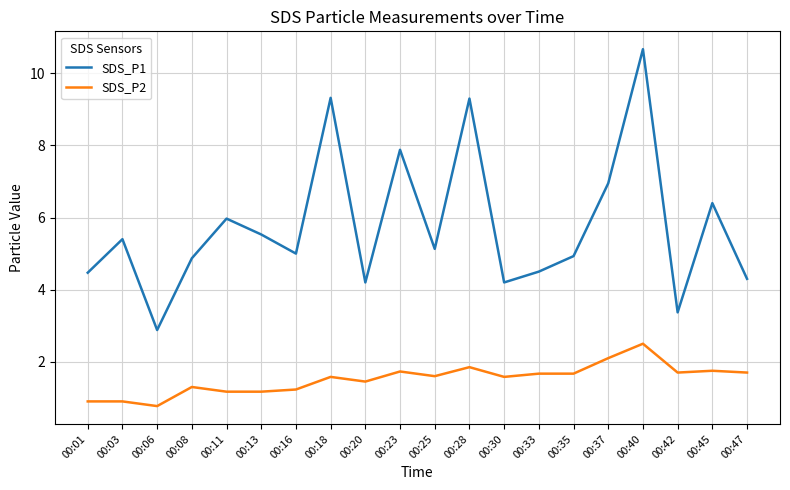

How many lines are shown in the chart?

2